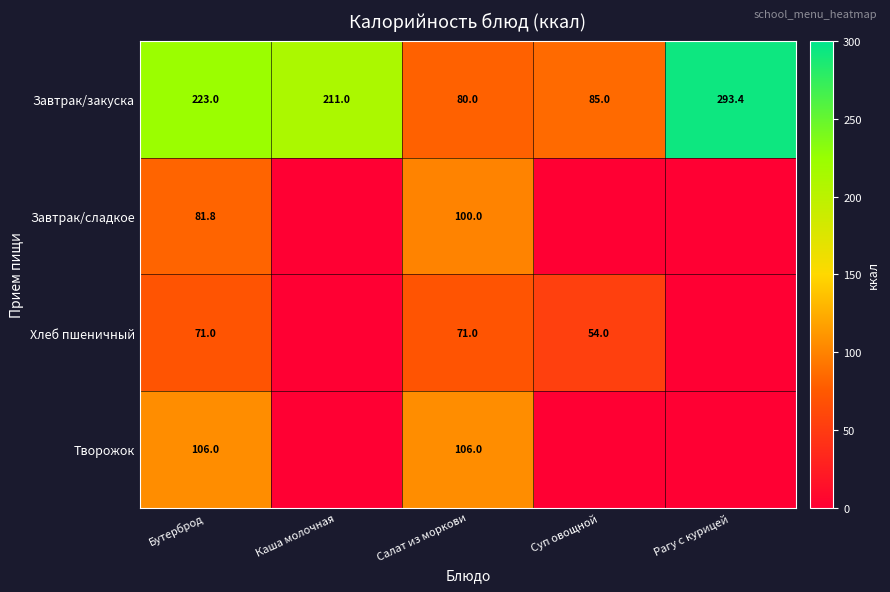

What is the difference between the highest and lowest values at Салат из моркови?

35.0